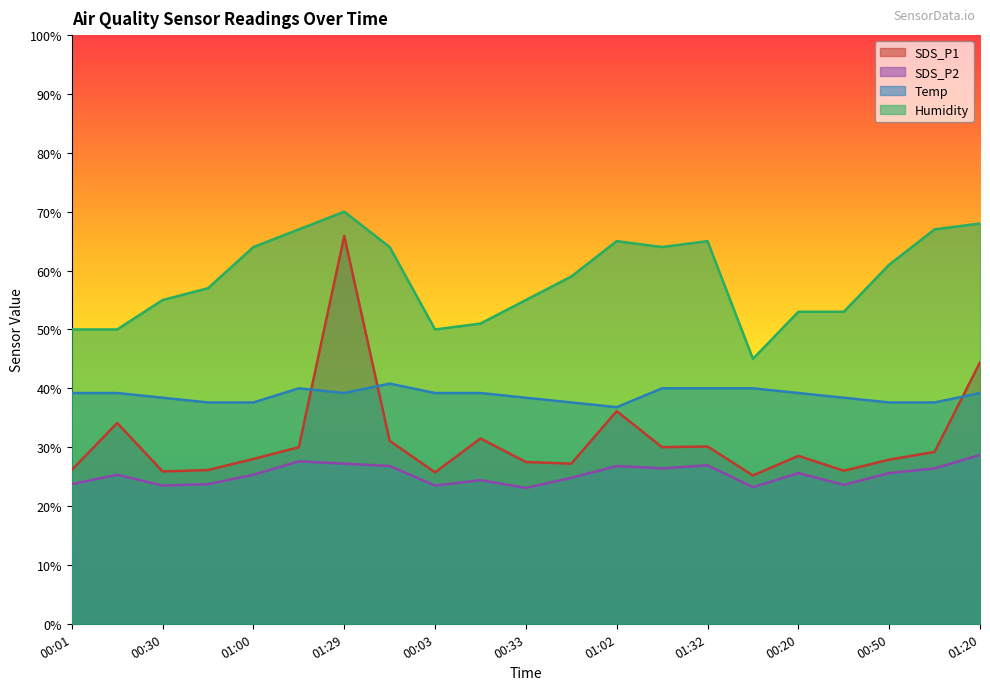

True or false: SDS_P2 has more than 1 interior local peaks.

True